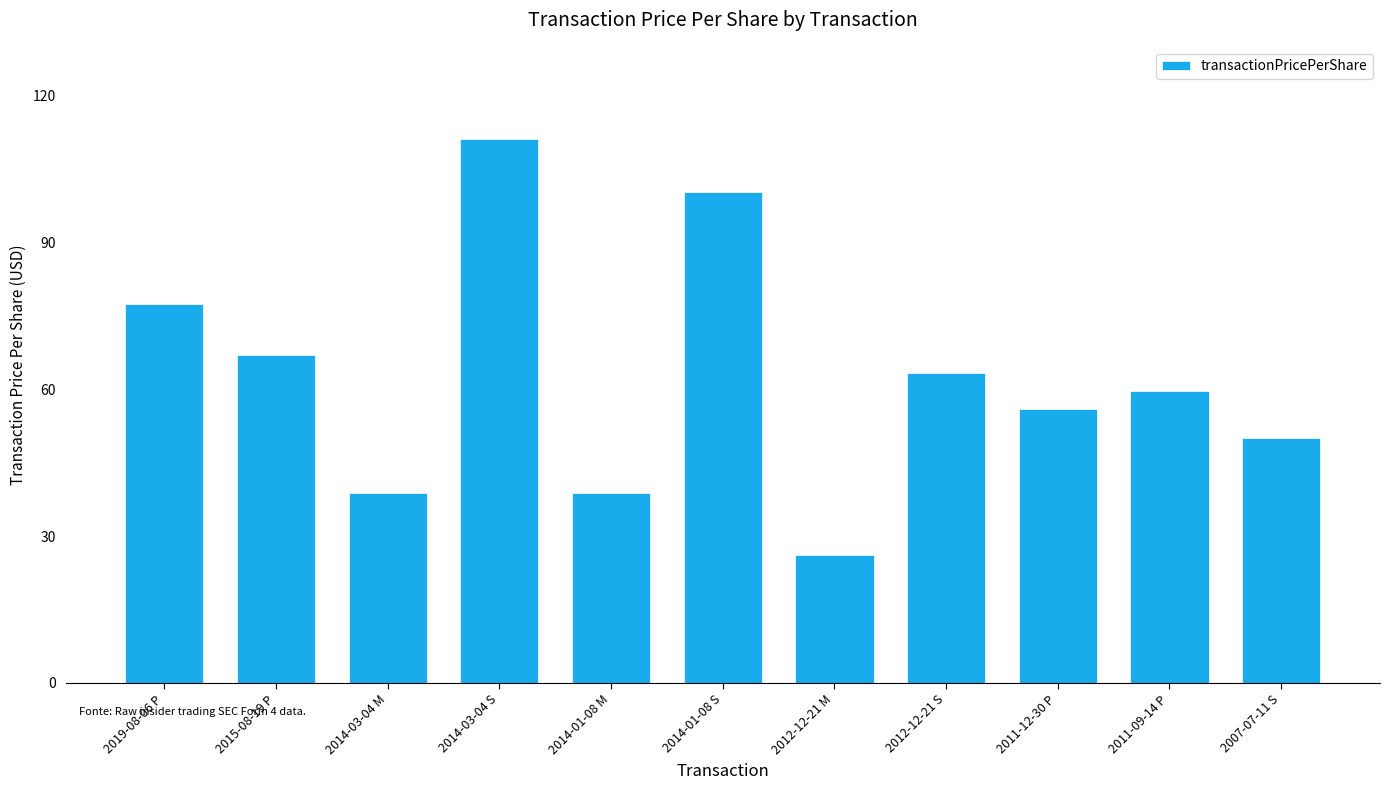

Reading left to right, transcribe all the data shown in this chart.

2019-08-06 P=77.4	2015-08-19 P=67.1	2014-03-04 M=38.9	2014-03-04 S=111.2	2014-01-08 M=38.9	2014-01-08 S=100.3	2012-12-21 M=26.2	2012-12-21 S=63.4	2011-12-30 P=56.0	2011-09-14 P=59.7	2007-07-11 S=50.1